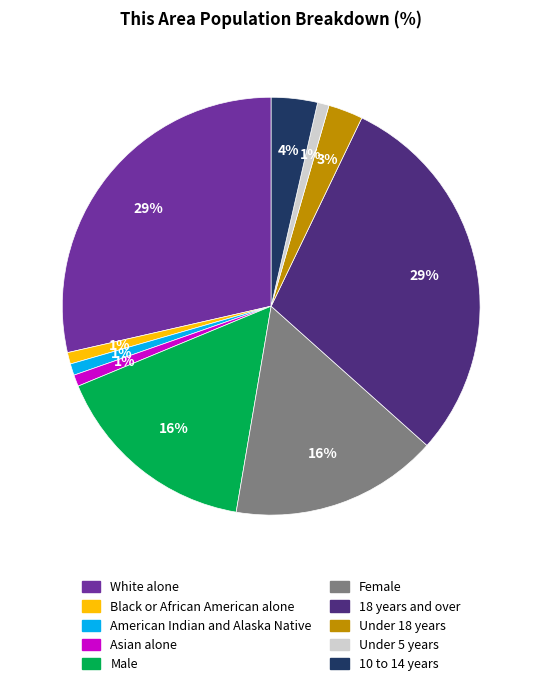

True or false: Male accounts for 16% of the total.

True